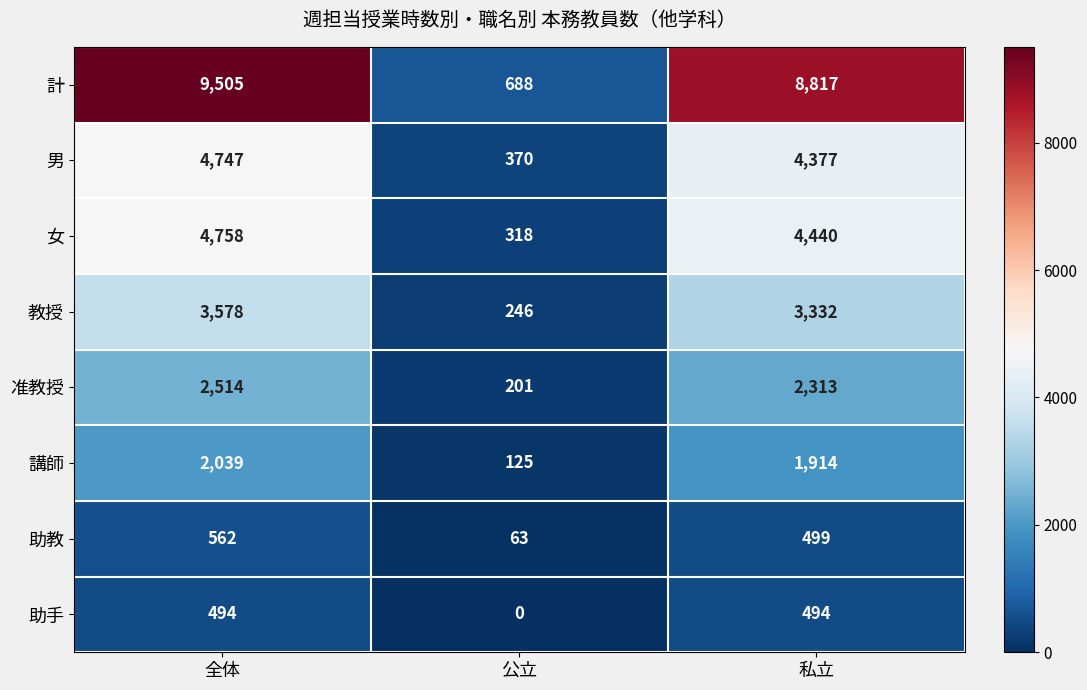

What is the difference between the highest and lowest values at 公立?

688